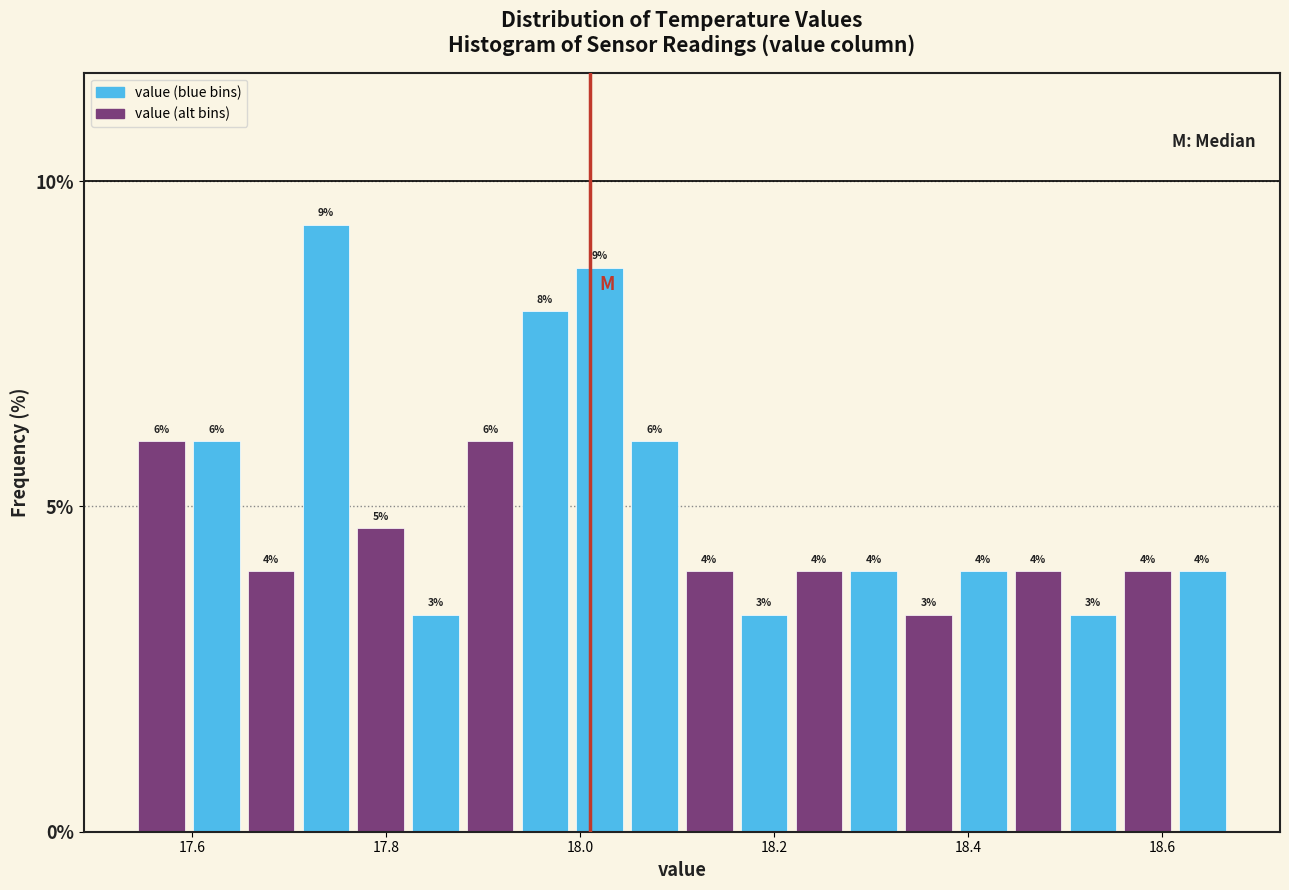

Around what value on the x-axis is the tallest bar? Give the approximate position of its centre, as read against the axis.

17.74